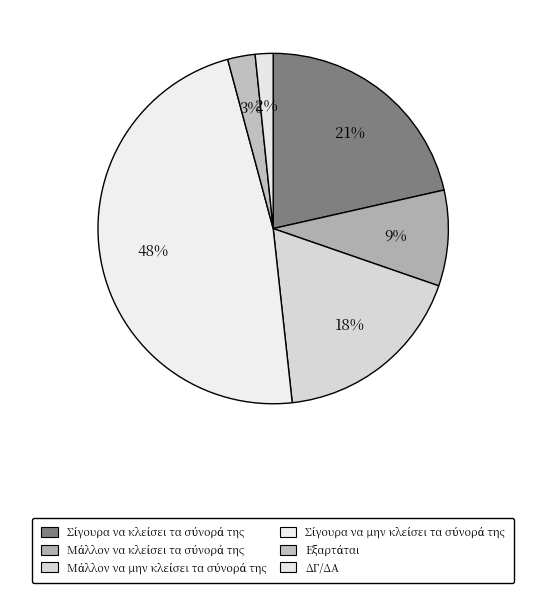

Which slice is the largest?

Σίγουρα να μην κλείσει τα σύνορά της